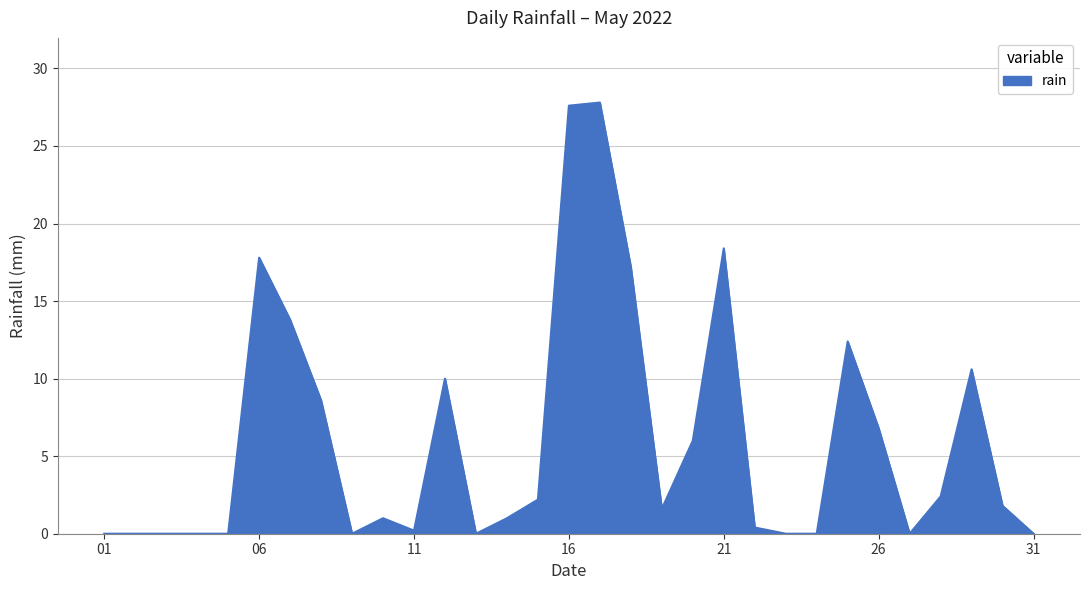

What is the maximum value shown in the chart?

27.8